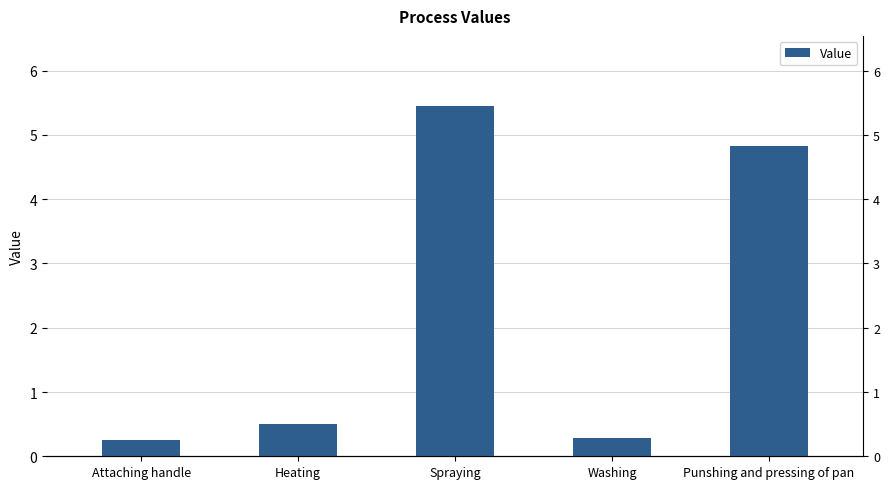

What is the sum of the values at Washing and Heating?

0.8